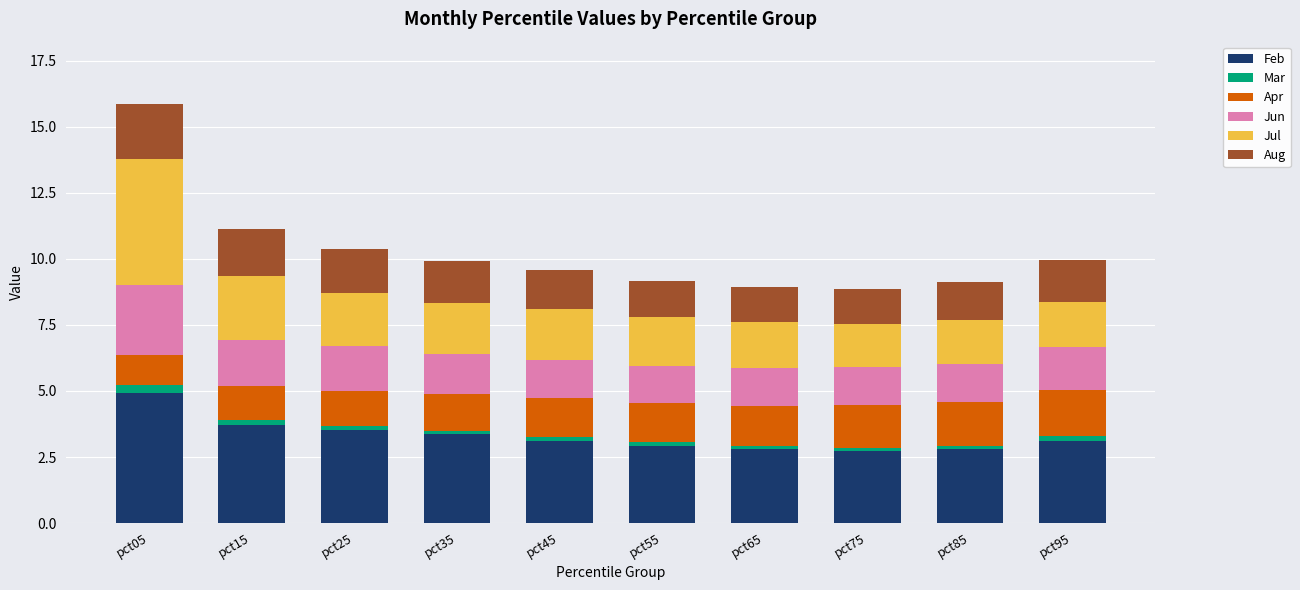

At which label does Feb reach its peak?

pct05